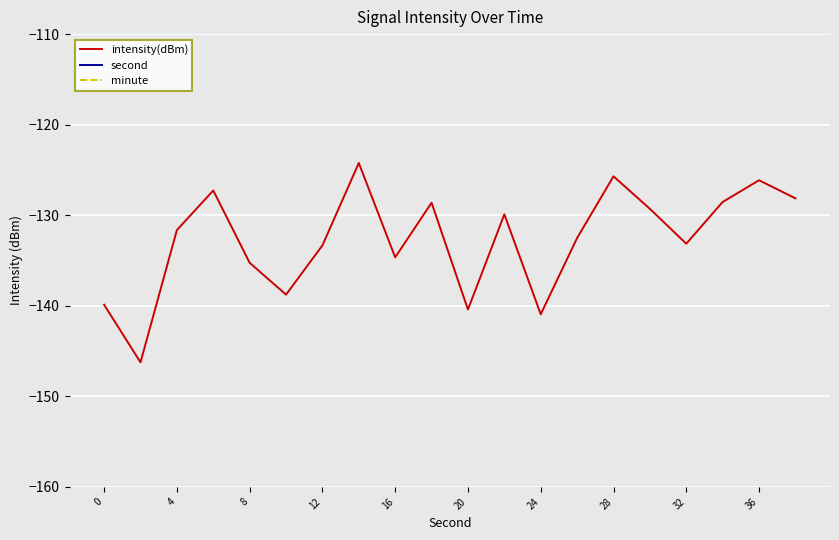

Is this an area chart (filled region under the line)?

No